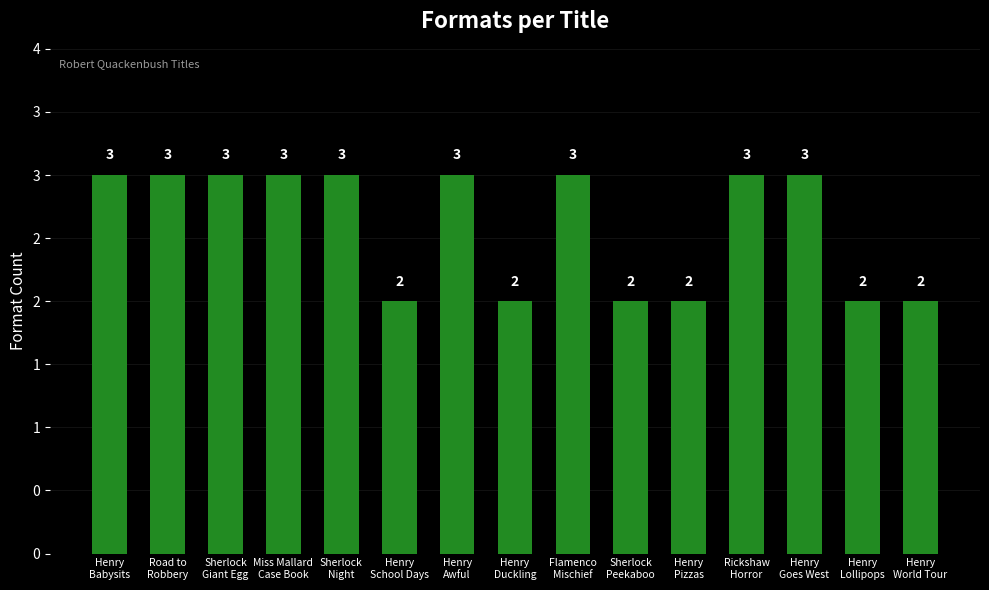

Reading left to right, extract all data points from this chart.

Henry
Babysits=3	Road to
Robbery=3	Sherlock
Giant Egg=3	Miss Mallard
Case Book=3	Sherlock
Night=3	Henry
School Days=2	Henry
Awful=3	Henry
Duckling=2	Flamenco
Mischief=3	Sherlock
Peekaboo=2	Henry
Pizzas=2	Rickshaw
Horror=3	Henry
Goes West=3	Henry
Lollipops=2	Henry
World Tour=2